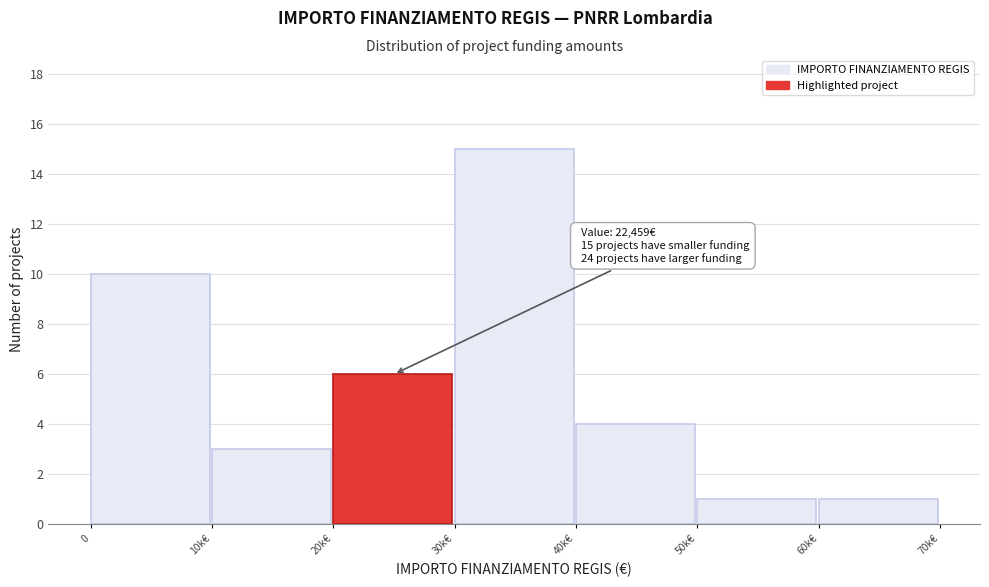

Reading left to right, extract all data points from this chart.

10	3	6	15	4	1	1